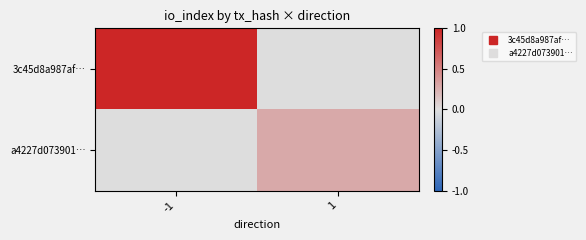

Reading right to left, transcribe all the data shown in this chart.

3c45d8a987af…: 1=0.0	-1=1.0
a4227d073901…: 1=0.3	-1=0.0